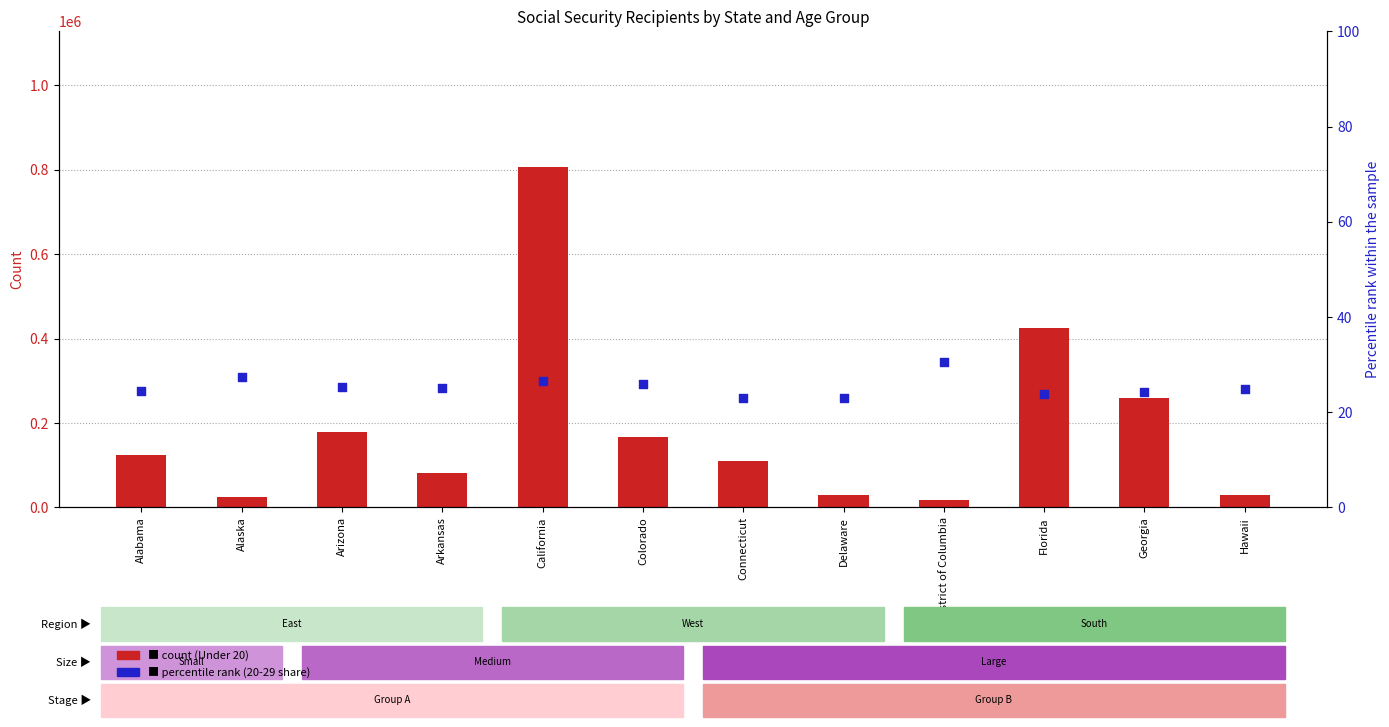

Which series has the largest total across all categories?

count (Under 20)